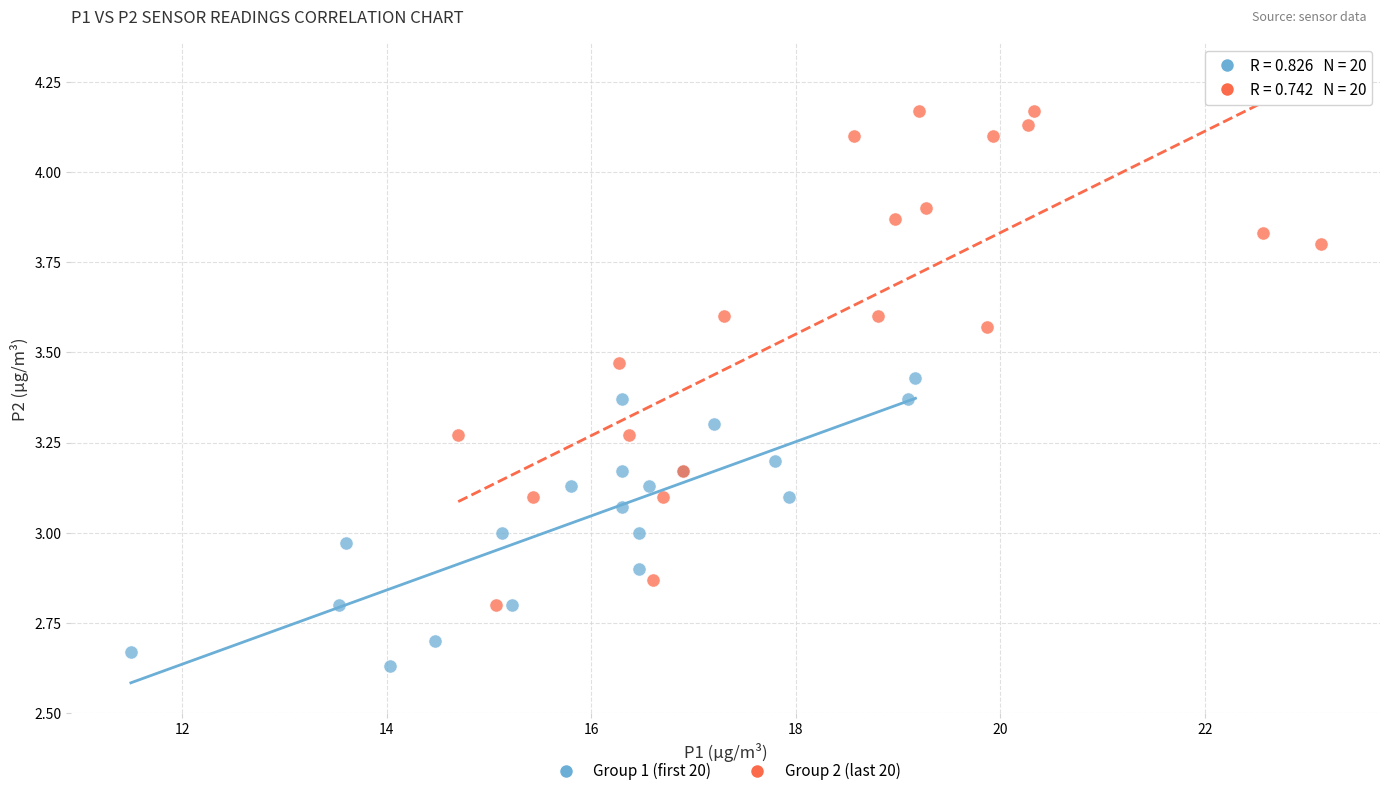

Which series contains the lowest Y value?

Group 1 (first 20)